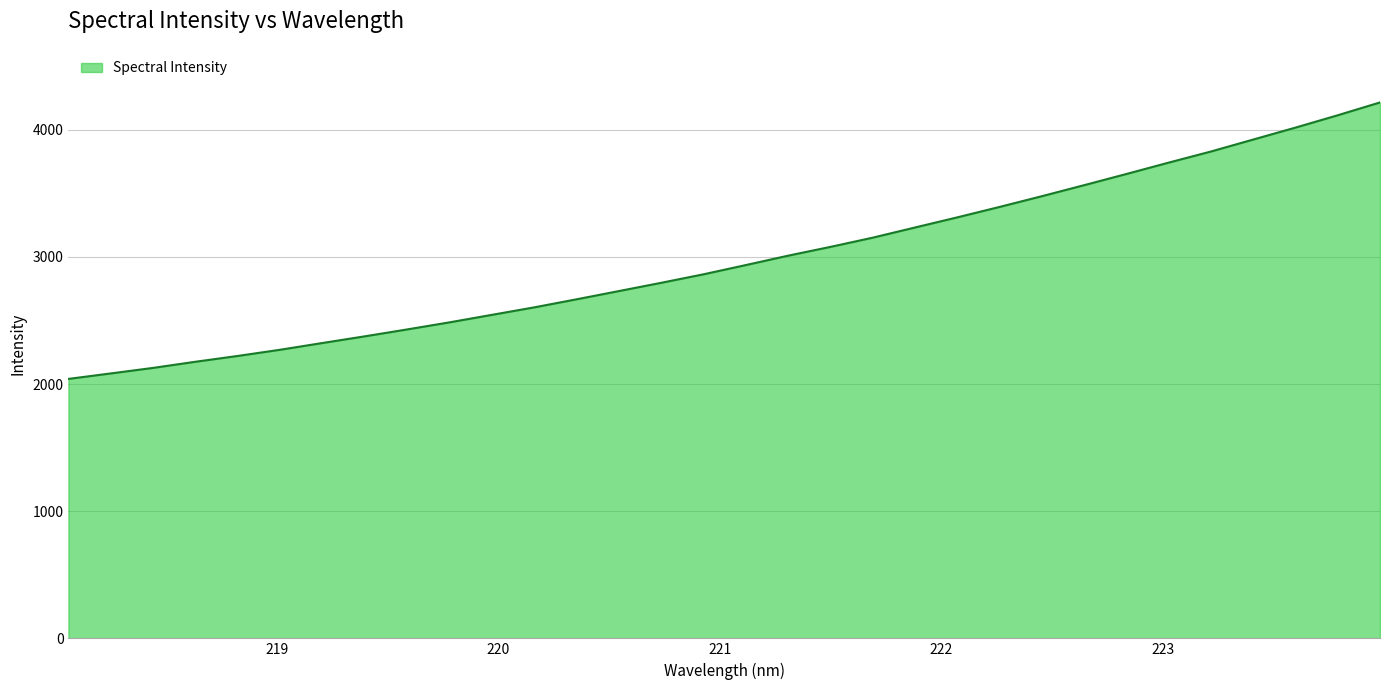

What is the minimum value shown in the chart?

2040.2